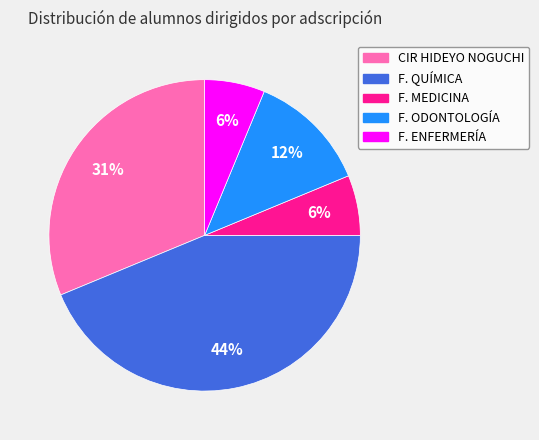

The F. MEDICINA slice represents 6% of the pie. True or false?

True